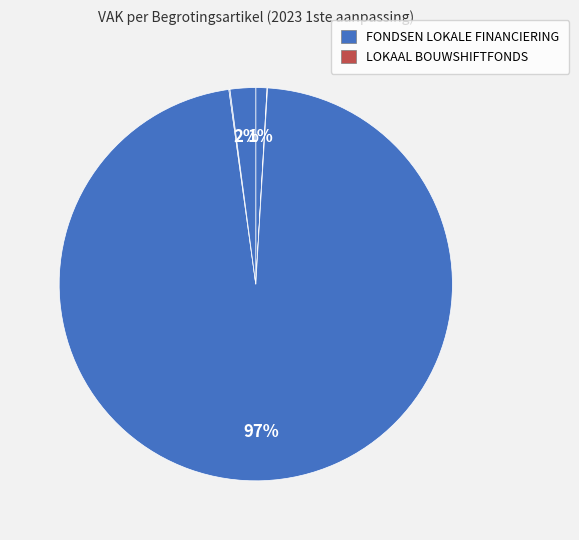

What is the largest slice in the pie chart?

FONDSEN LOKALE FINANCIERING